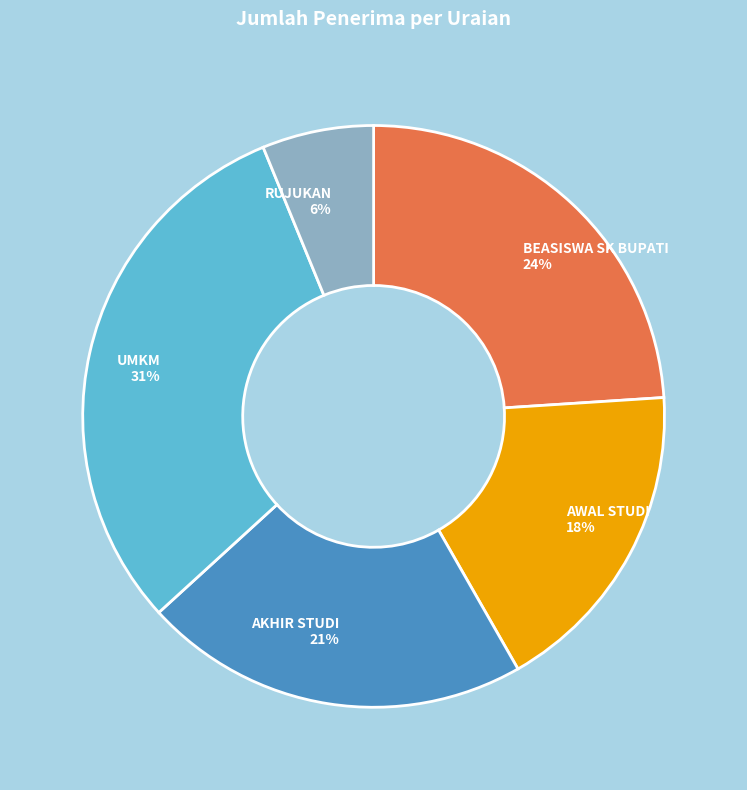

Between RUJUKAN and AWAL STUDI, which is larger?

AWAL STUDI